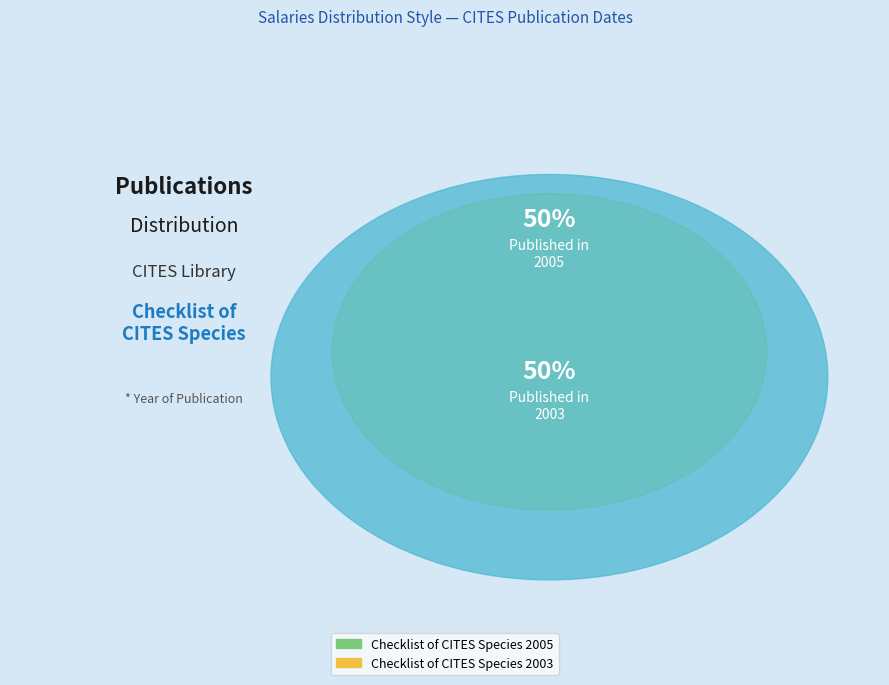

Is the sum of Checklist of CITES Species 2003 and Checklist of CITES Species 2005 greater than half?

Yes